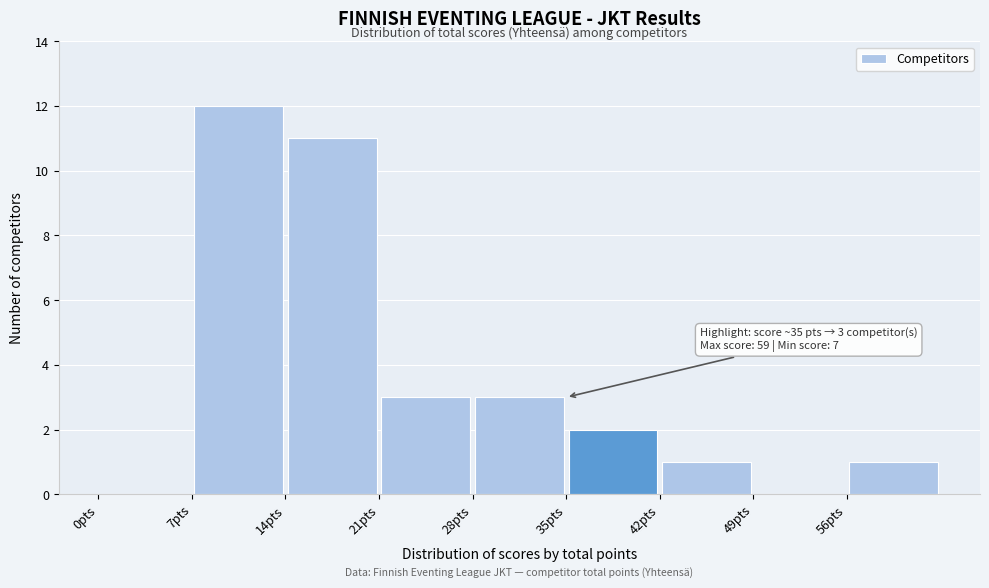

Over which range of the x-axis is the bar tallest?

7 to 14